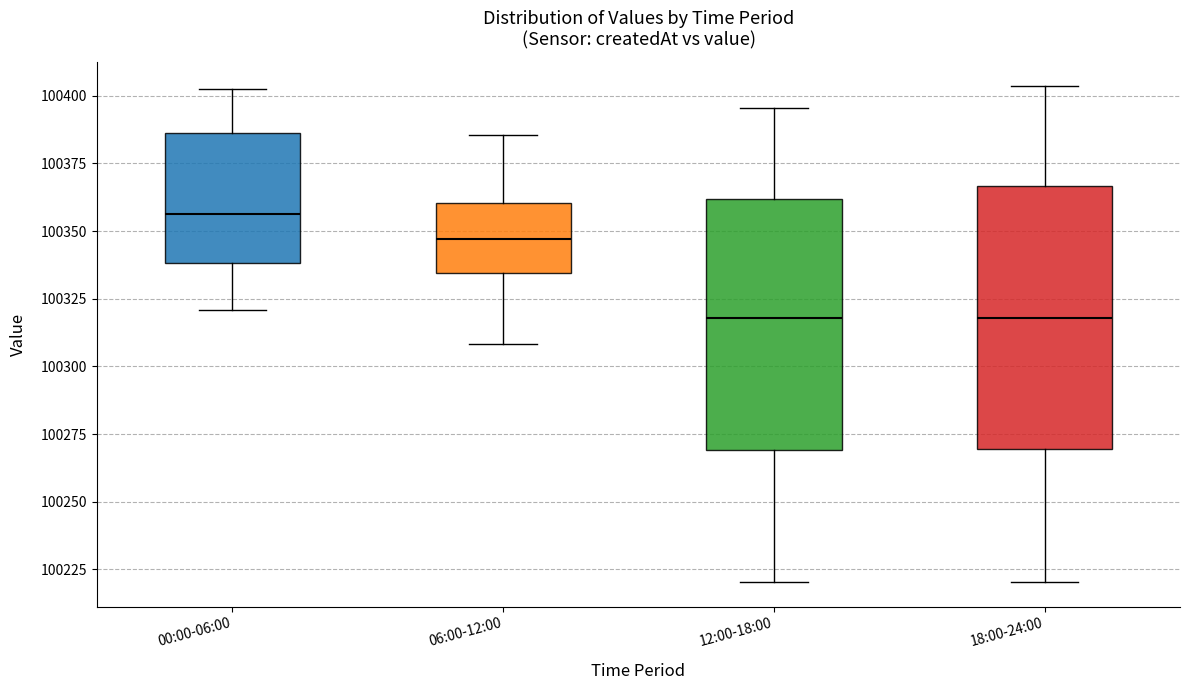

Reading left to right, transcribe this box plot: for each box, give where its median line is, the range the box spans, and where its two whiskers end, as read against the y-axis. The values are not printed on the chart, so give them approximately, as read against the axis.

00:00-06:00: median 100355, box 100340 to 100385, whiskers 100320 to 100400
06:00-12:00: median 100345, box 100335 to 100360, whiskers 100310 to 100385
12:00-18:00: median 100320, box 100270 to 100360, whiskers 100220 to 100395
18:00-24:00: median 100320, box 100270 to 100365, whiskers 100220 to 100405